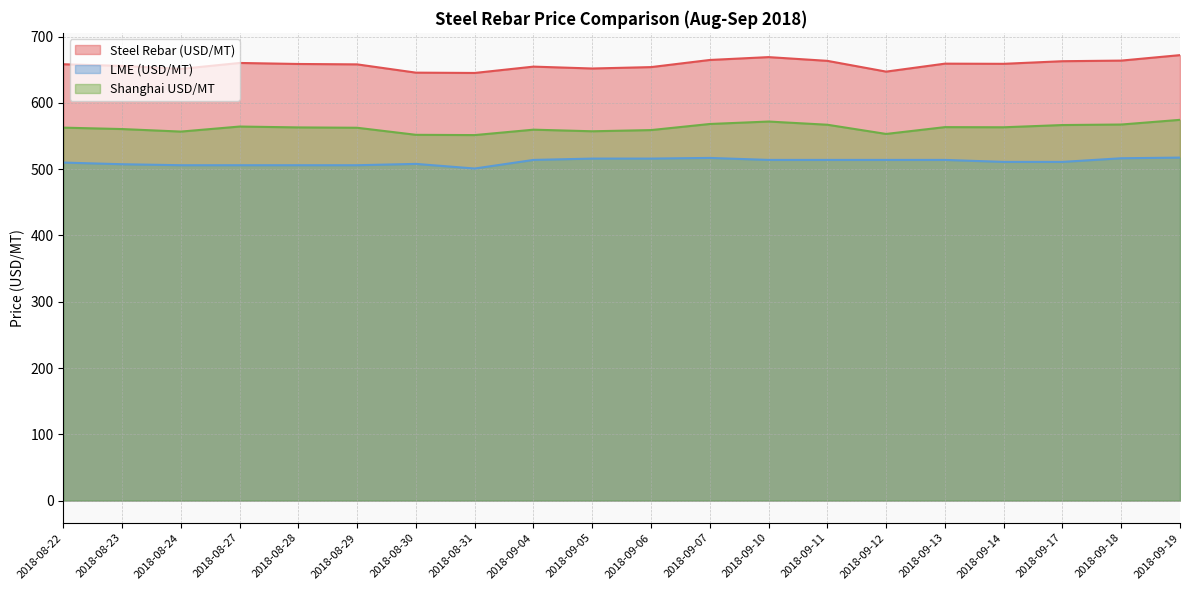

At how many categories does at least one series exceed 547?

20